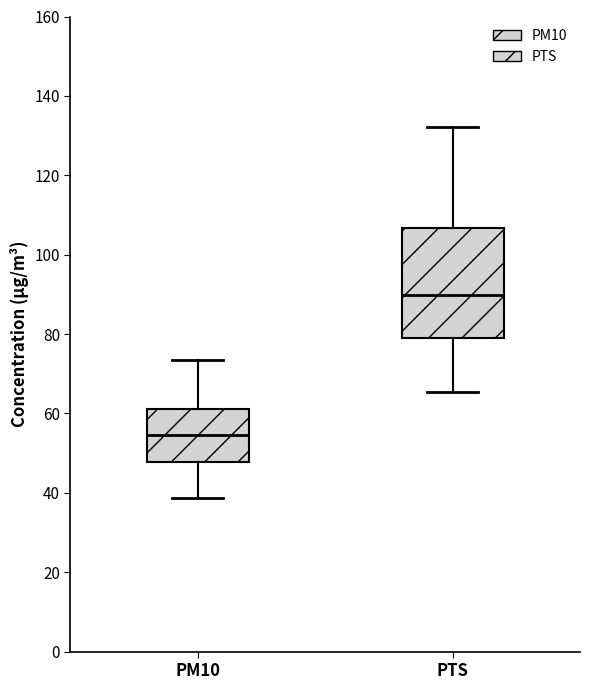

Where does the median line of the box for PM10 sit on the y-axis? The values are not printed on the chart, so give them approximately, as read against the axis.

54